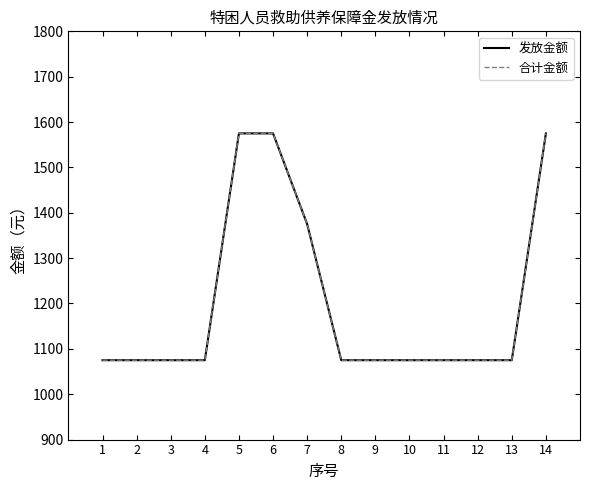

The 合计金额 series shows 1075 at 10. True or false?

True